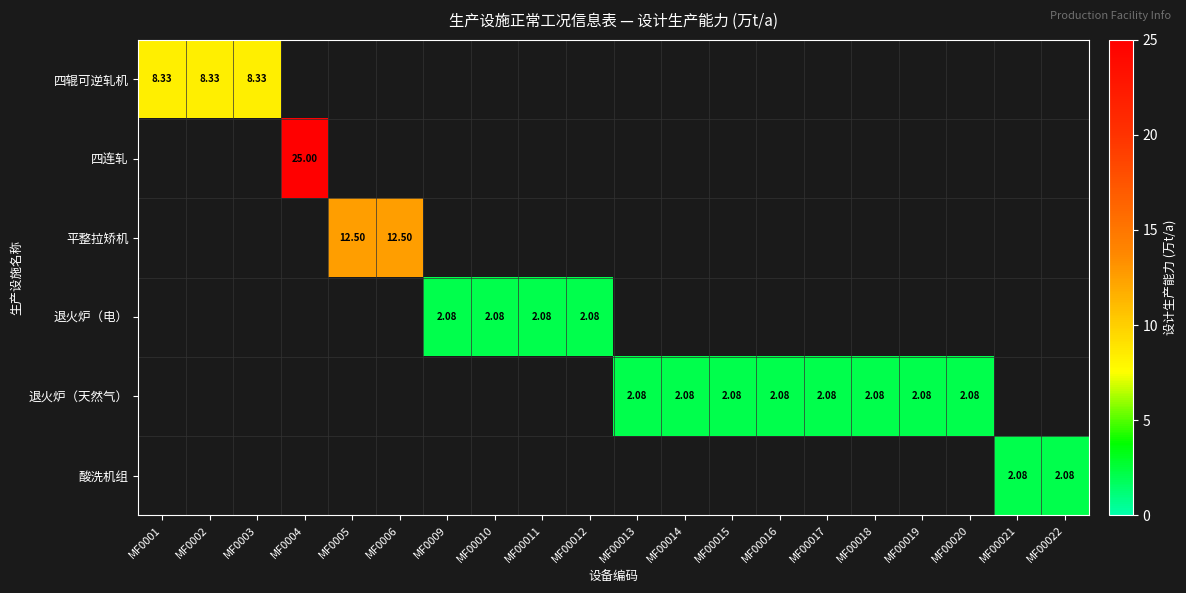

At which label does 四连轧 reach its minimum?

MF0001